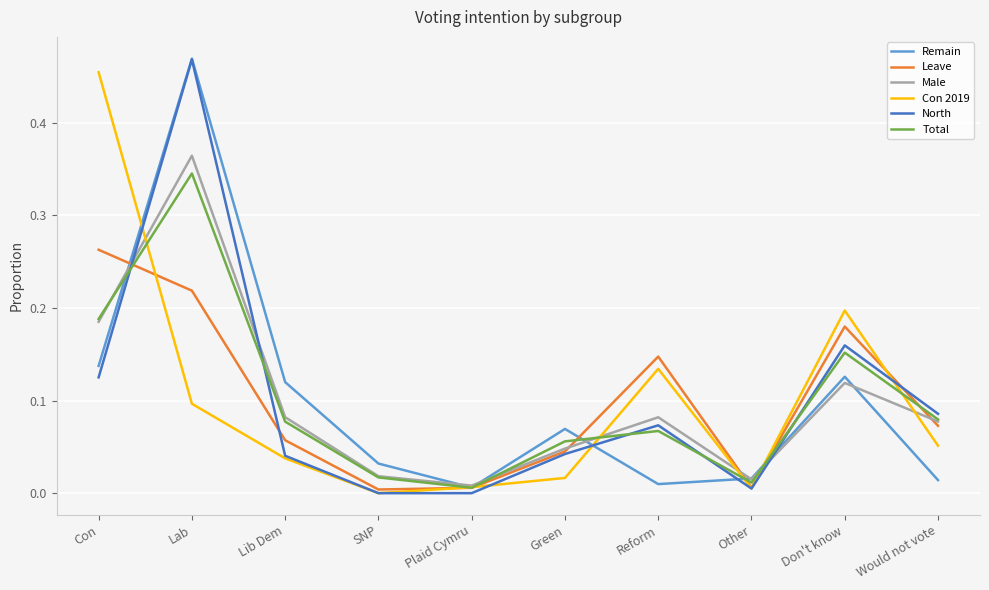

The value of Male at Other is 0.0. True or false?

True